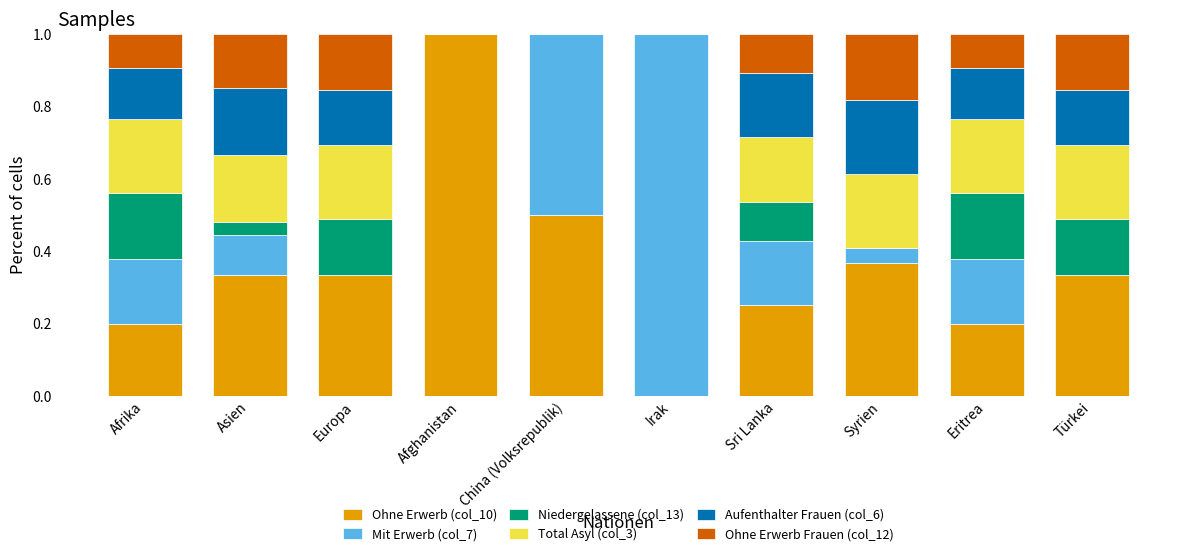

What is the sum of all Ohne Erwerb (col_10) values?

3.5